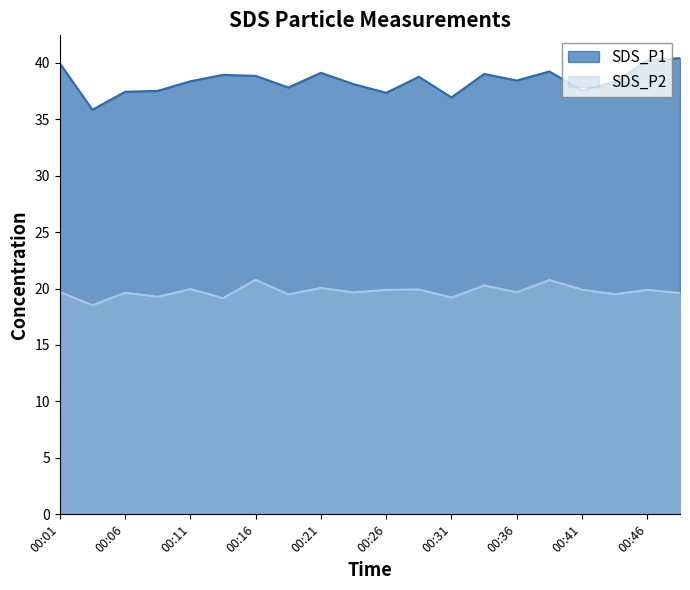

What is the value of the SDS_P1 point at the 17th from the left?

37.5